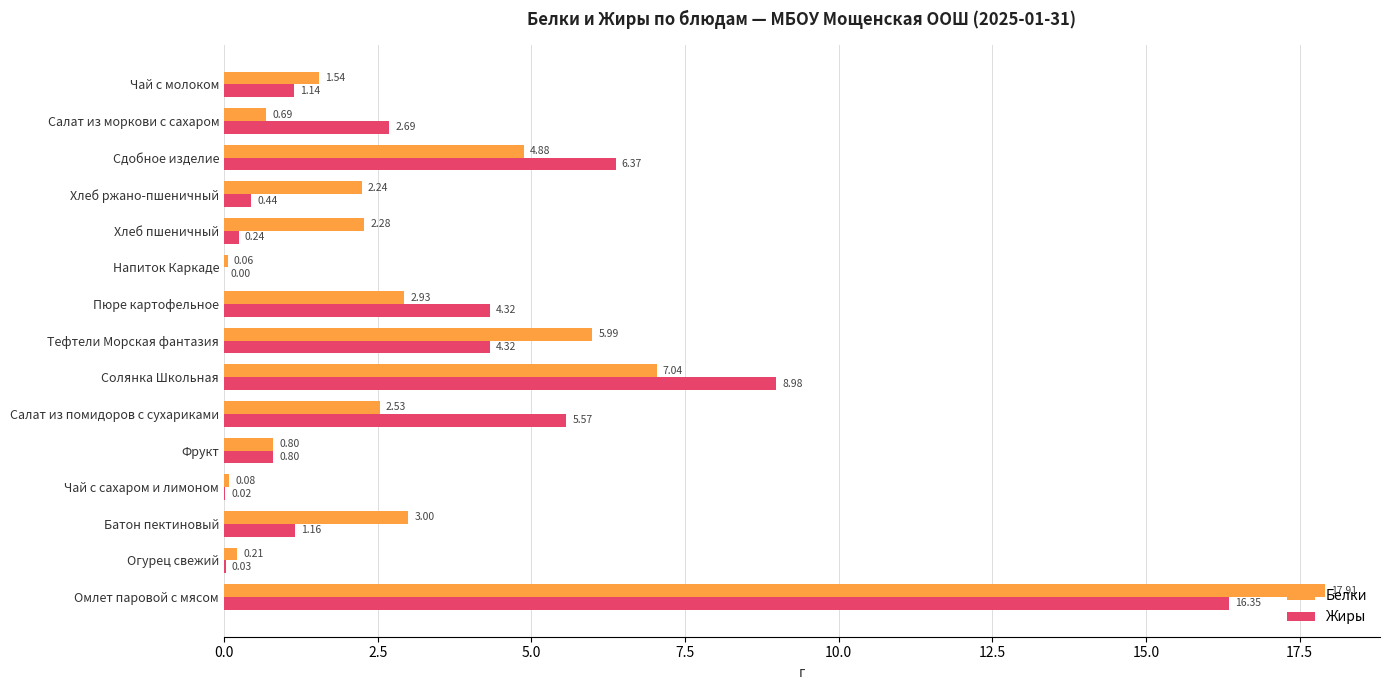

What is the greatest value displayed?

17.9